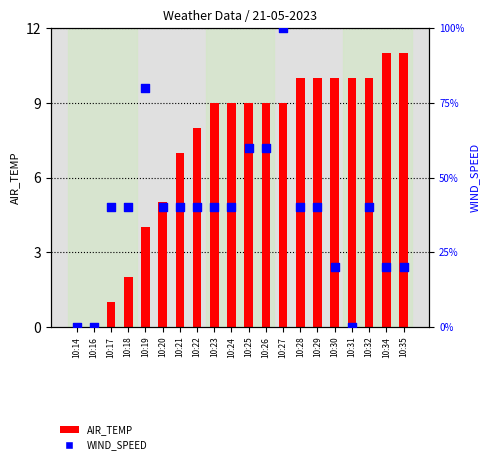

At how many categories does at least one series exceed 91?

1